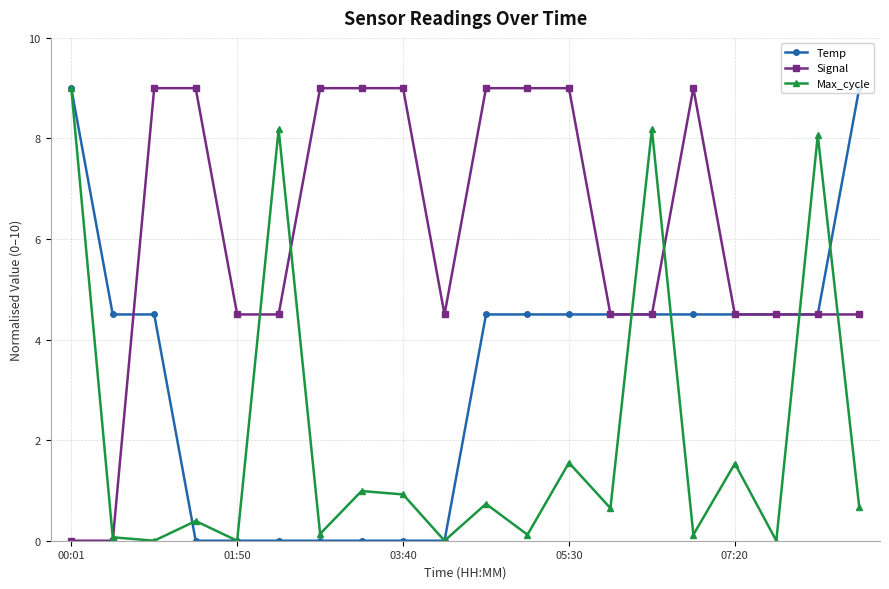

Which series has the largest total across all categories?

Signal